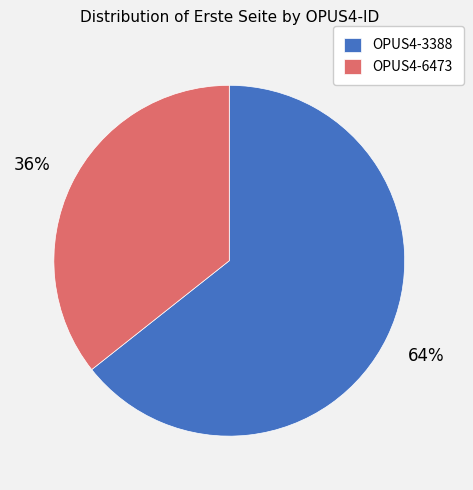

Which category has the smallest portion of the pie?

OPUS4-6473